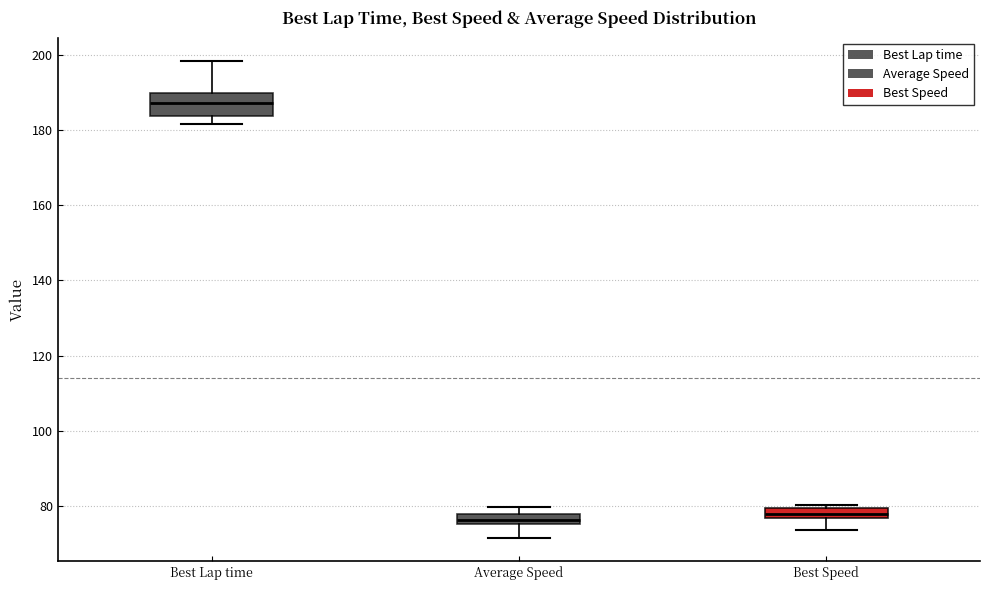

Comparing the boxes themselves (not the whiskers), which one is the tallest?

Best Lap time